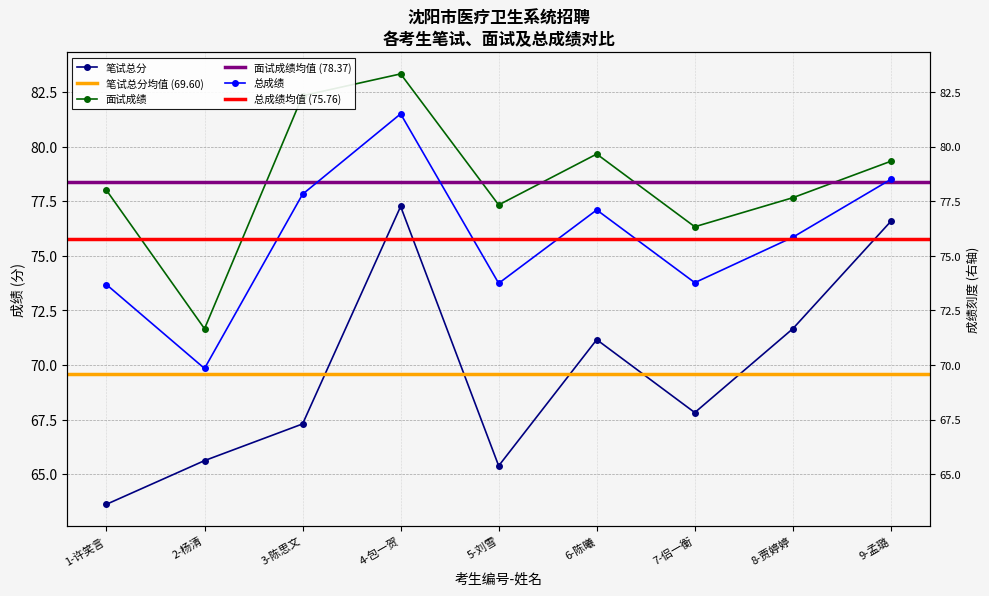

What is the average value of the 面试成绩 series?

78.4